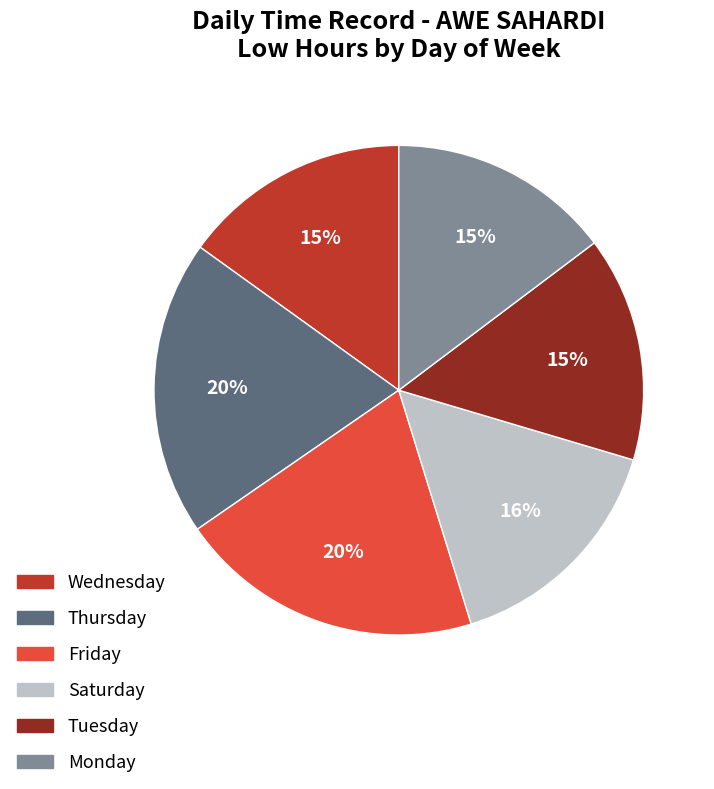

Is there any slice that represents more than half of the pie?

No